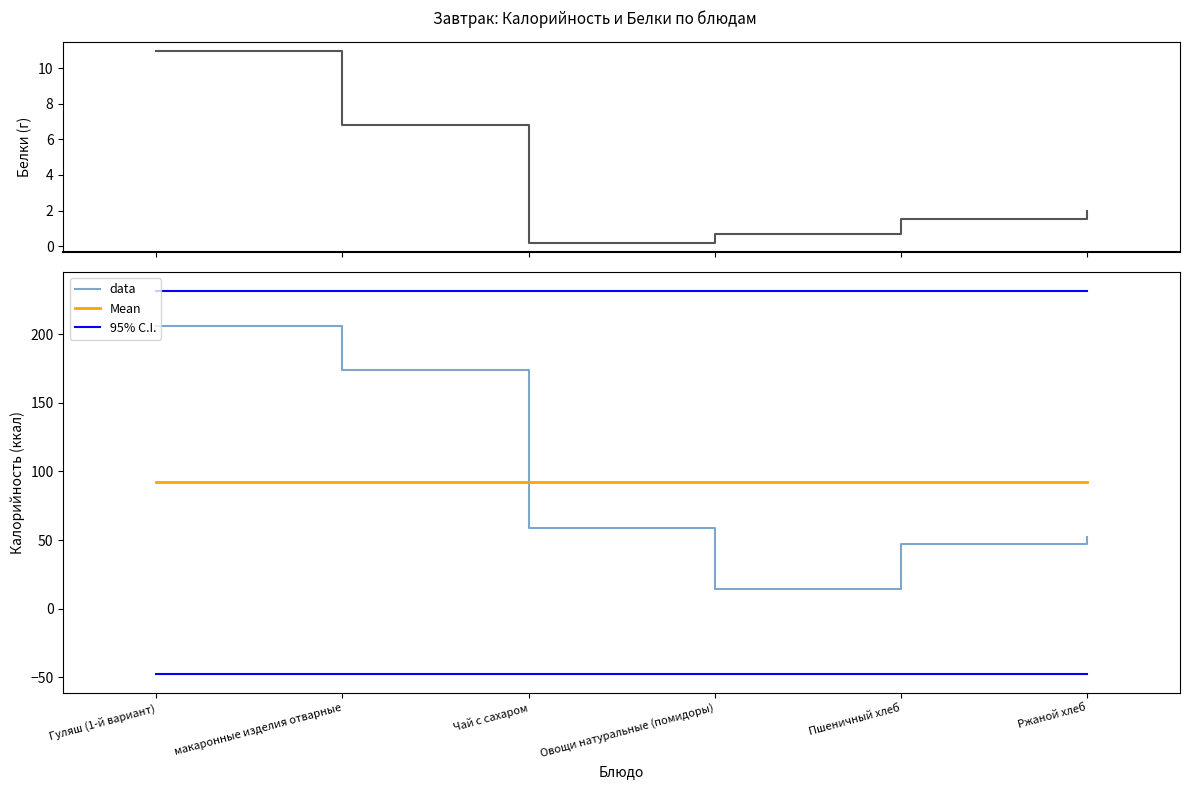

Reading left to right, what are all the values shown in this chart?

Белки: 10.9	6.8	0.2	0.7	1.5	2.0
data: 205.8	173.9	58.8	14.4	47.0	52.2
Mean: 92.0	92.0	92.0	92.0	92.0	92.0
95% C.I.: 231.5	231.5	231.5	231.5	231.5	231.5